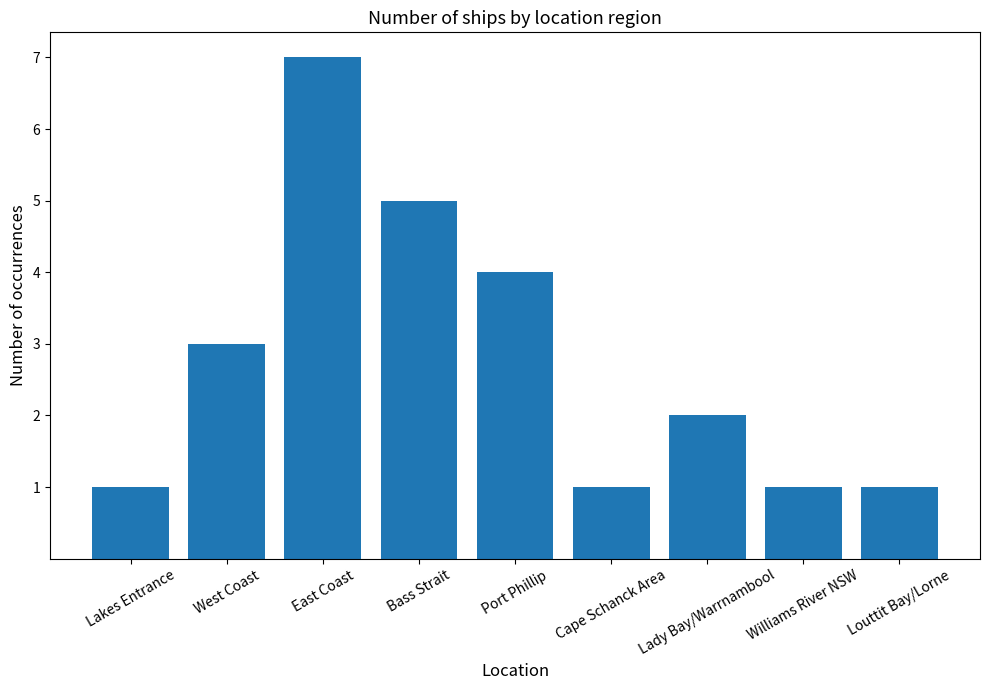

Which has a higher value, Cape Schanck Area or Port Phillip?

Port Phillip